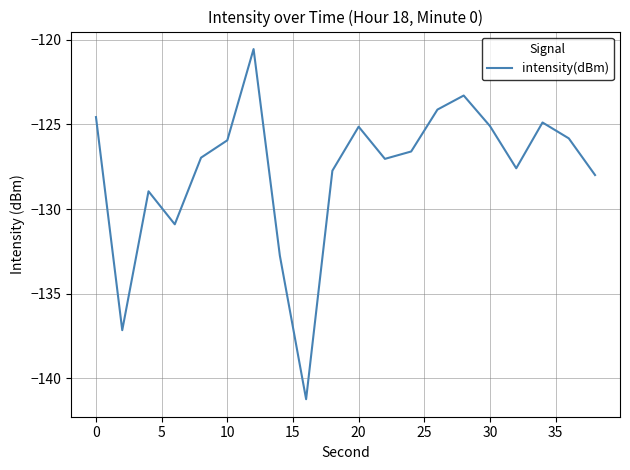

What is the maximum value shown in the chart?

-120.5